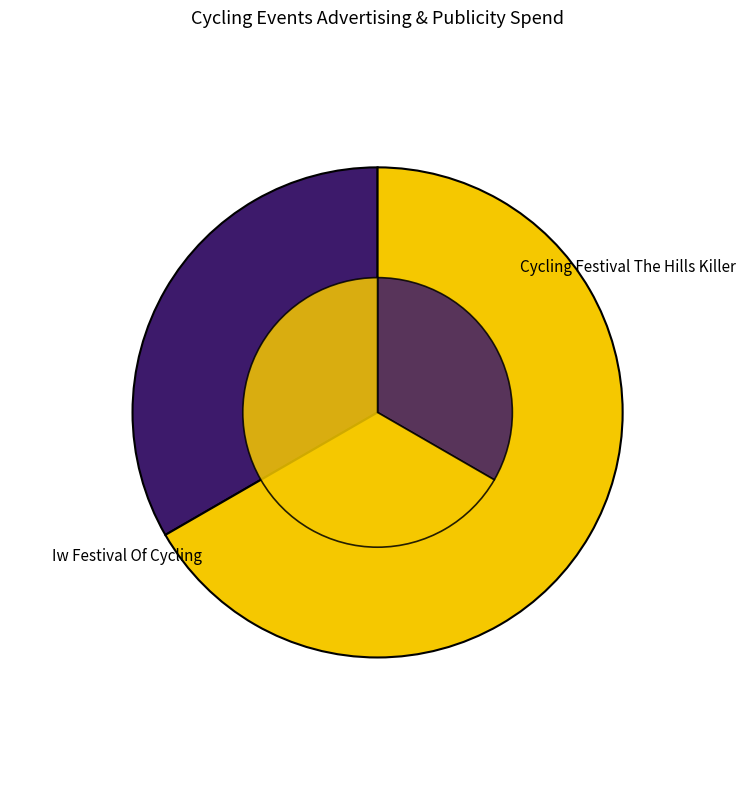

What is the ratio of the value at Cycling Festival The Hills Killer to the value at Iw Festival Of Cycling?

0.5